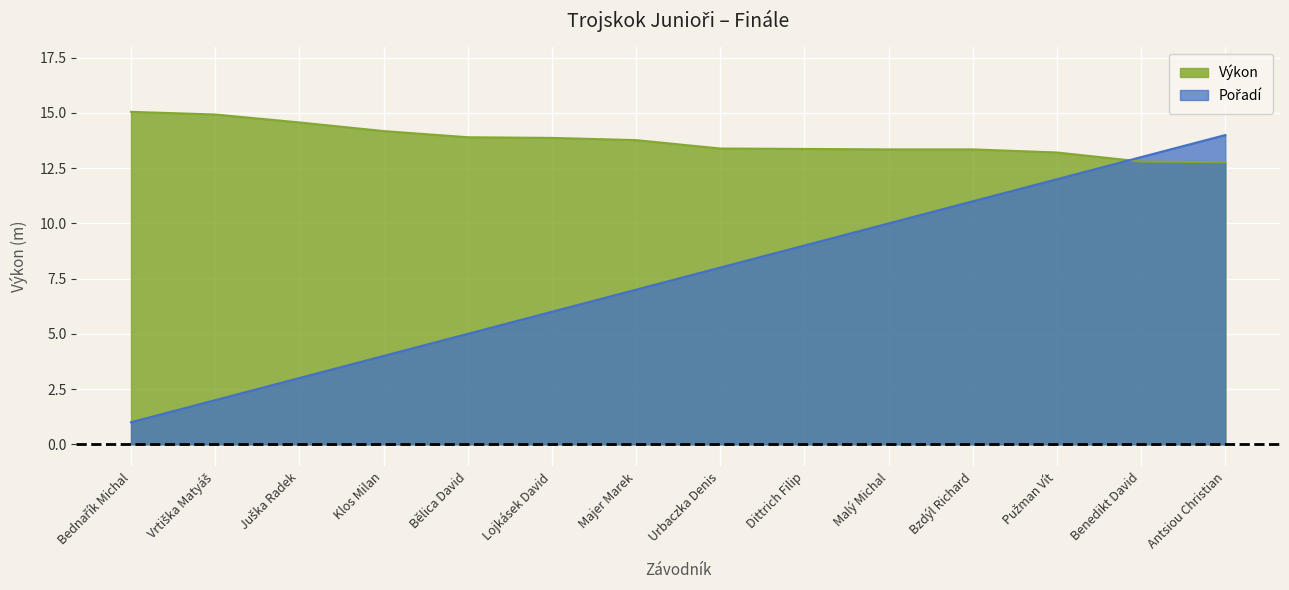

What is the minimum value for Výkon?

12.8